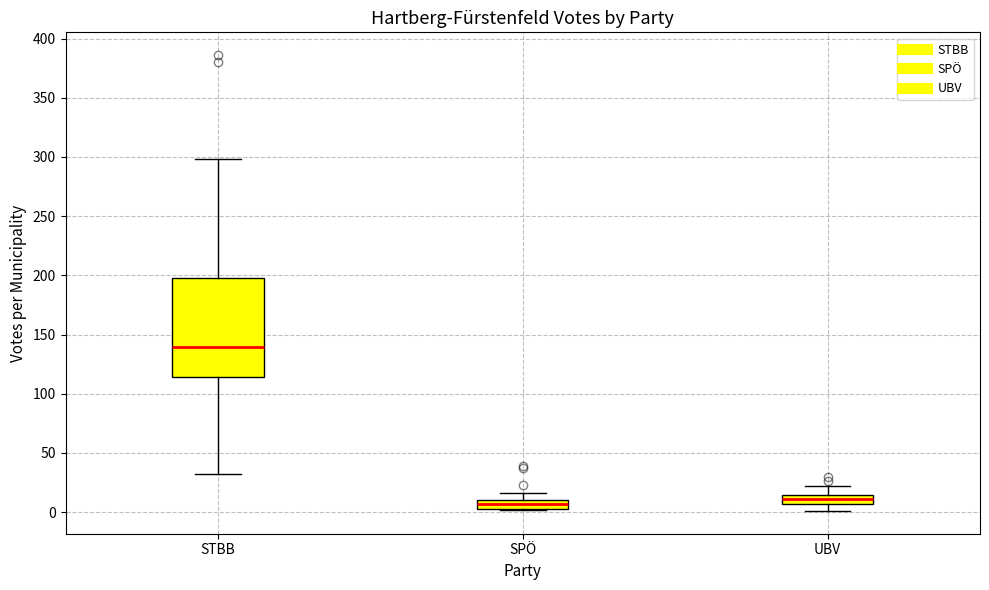

Which box is the tallest, from its lower edge to its upper edge?

STBB